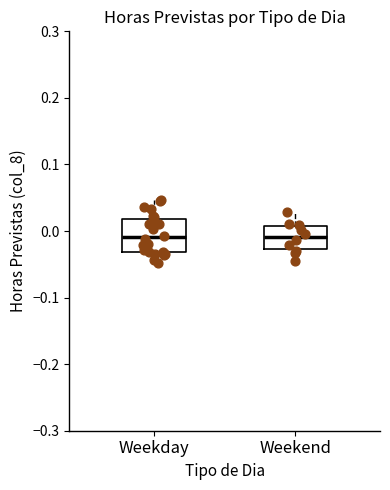

Where does the median line of the box for Weekend sit on the y-axis? The values are not printed on the chart, so give them approximately, as read against the axis.

-0.01